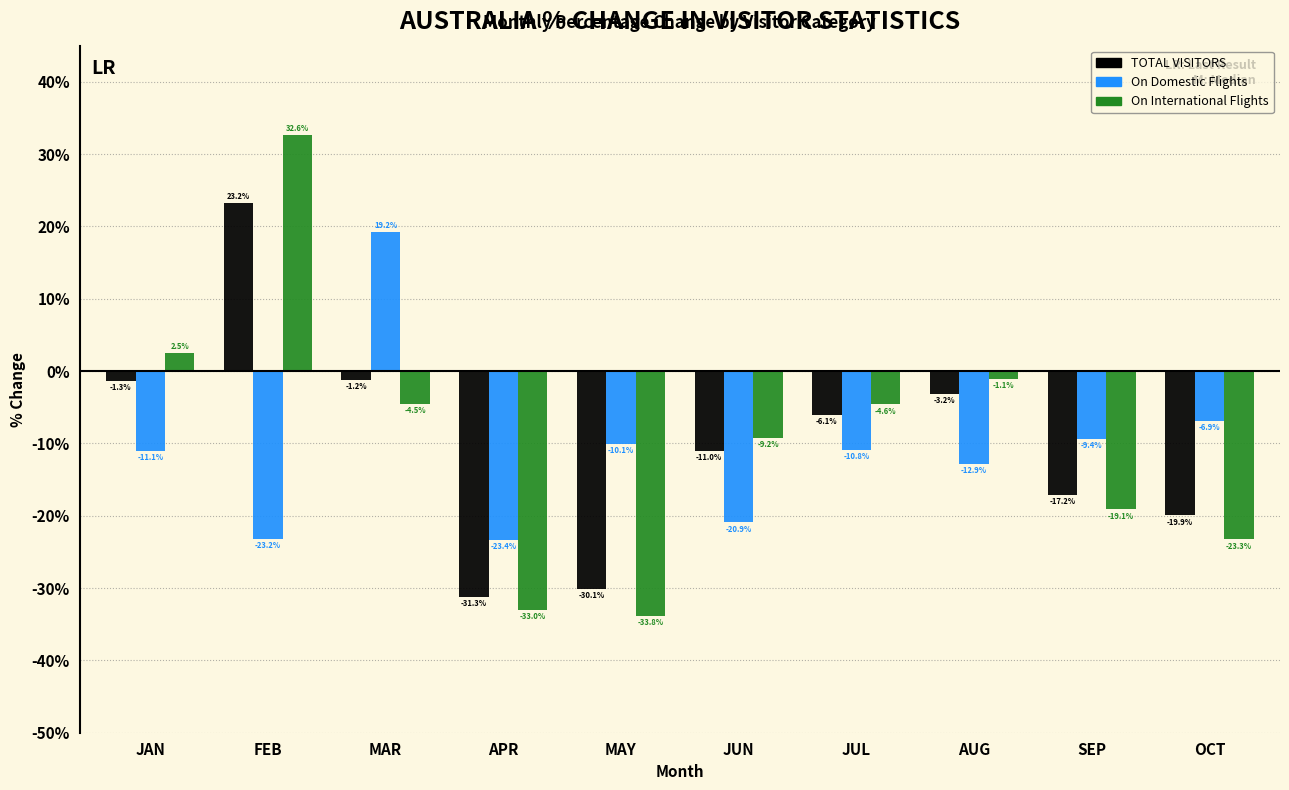

Reading left to right, list all the values displayed in this chart.

TOTAL VISITORS: JAN=-1.3	FEB=23.2	MAR=-1.2	APR=-31.3	MAY=-30.1	JUN=-11.0	JUL=-6.1	AUG=-3.2	SEP=-17.2	OCT=-19.9
On Domestic Flights: JAN=-11.1	FEB=-23.2	MAR=19.2	APR=-23.4	MAY=-10.1	JUN=-20.9	JUL=-10.8	AUG=-12.9	SEP=-9.4	OCT=-6.9
On International Flights: JAN=2.5	FEB=32.6	MAR=-4.5	APR=-33.0	MAY=-33.8	JUN=-9.2	JUL=-4.6	AUG=-1.1	SEP=-19.1	OCT=-23.3